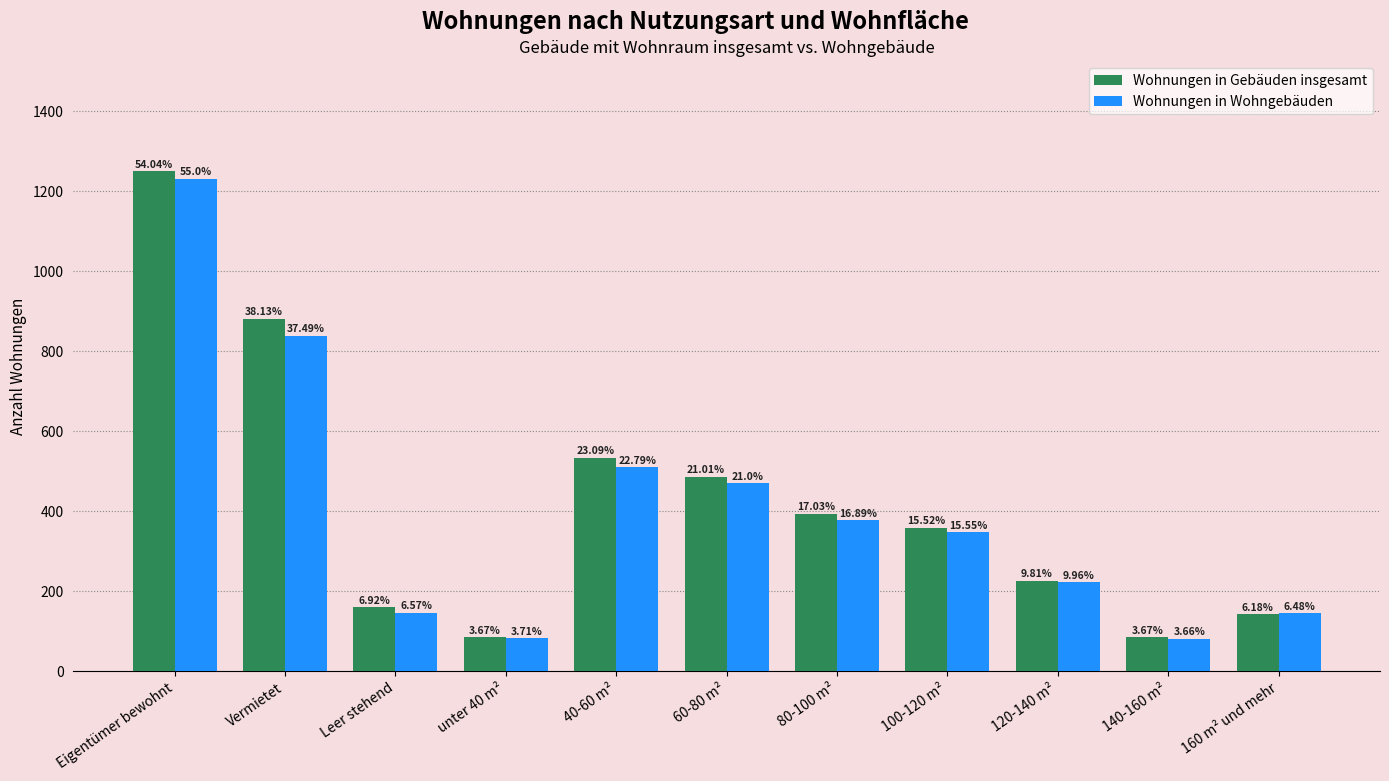

What is the sum of all Wohnungen in Wohngebäuden values?

4456